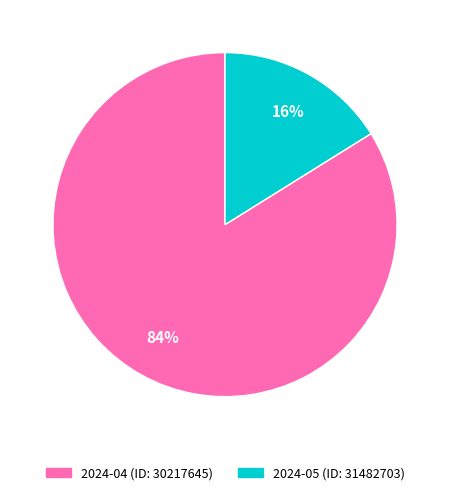

True or false: 2024-04 (ID: 30217645) accounts for 84% of the total.

True